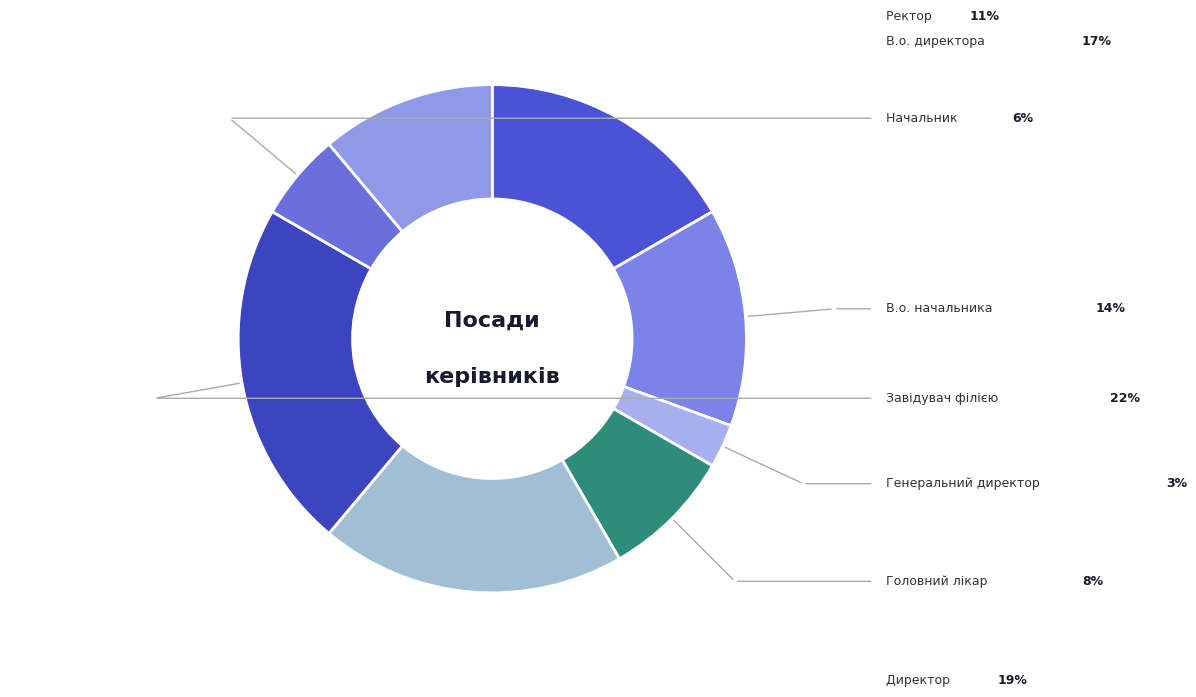

Does any single category account for the majority?

No